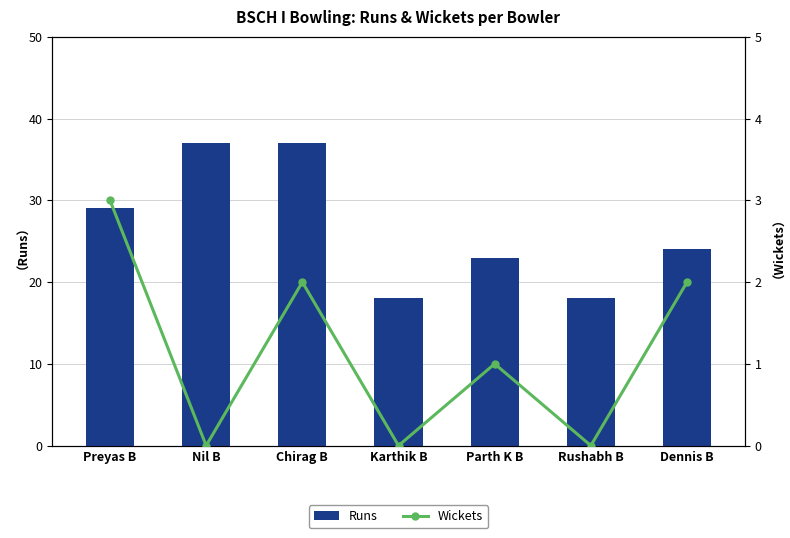

What is the difference between the Runs values at Dennis B and Nil B?

13